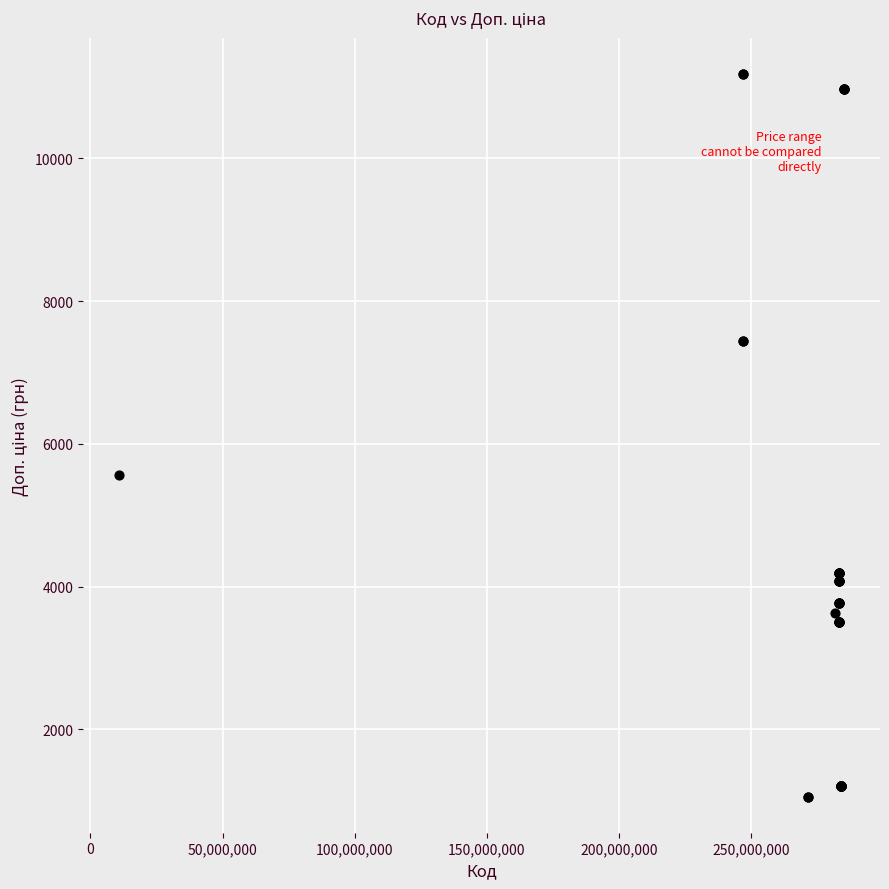

What Y value in the scatter plot is closest to 6121?

5560.3